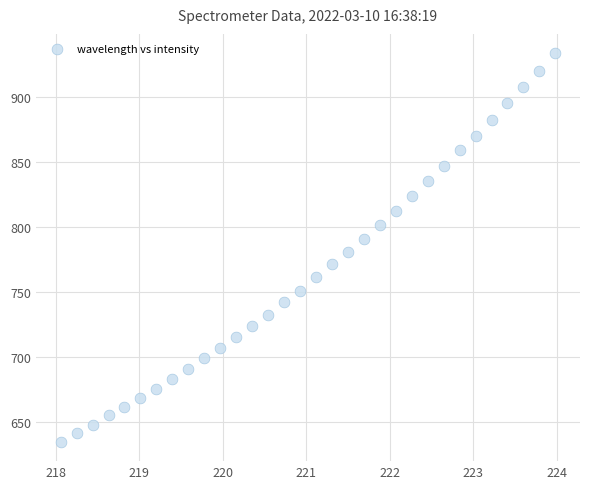

What is the range of X values (max minus min)?

5.9